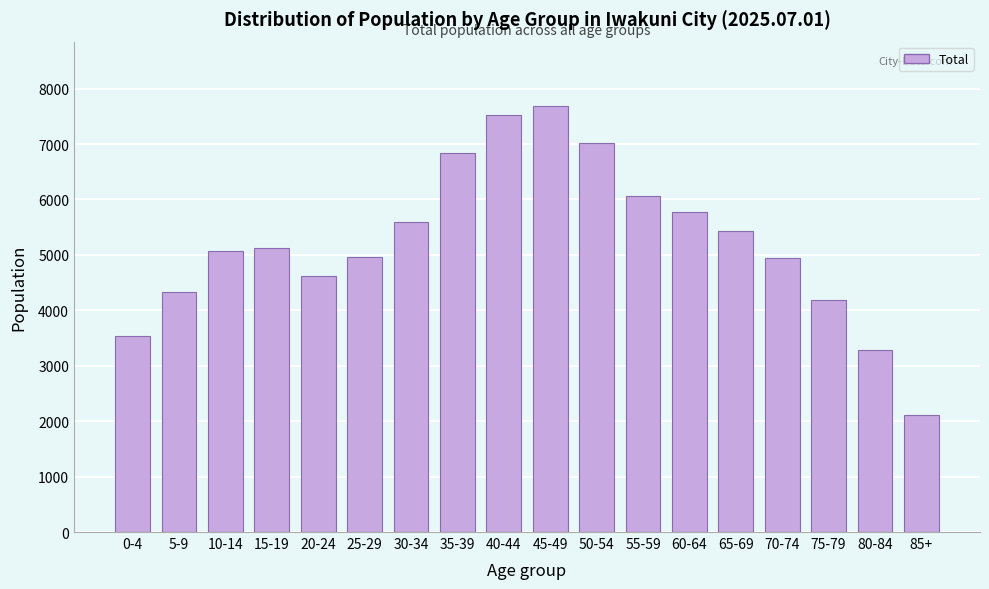

What value does the data have at 20-24?

4612